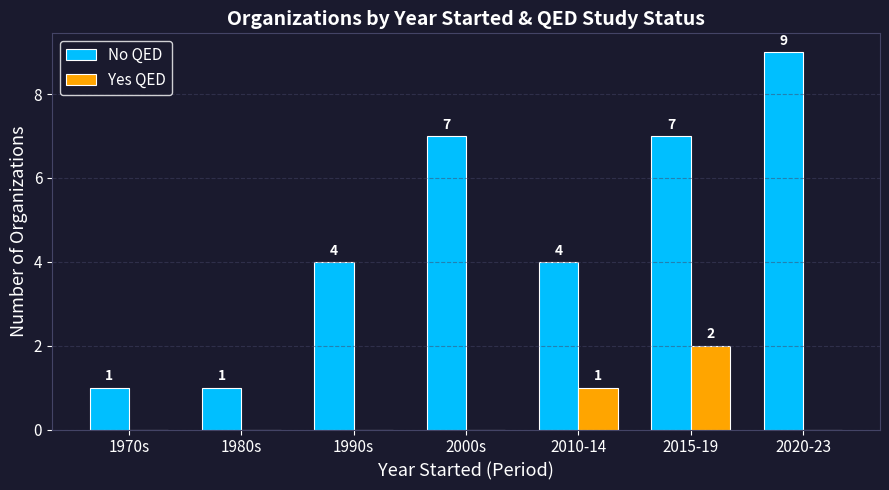

How many groups of bars are there?

7